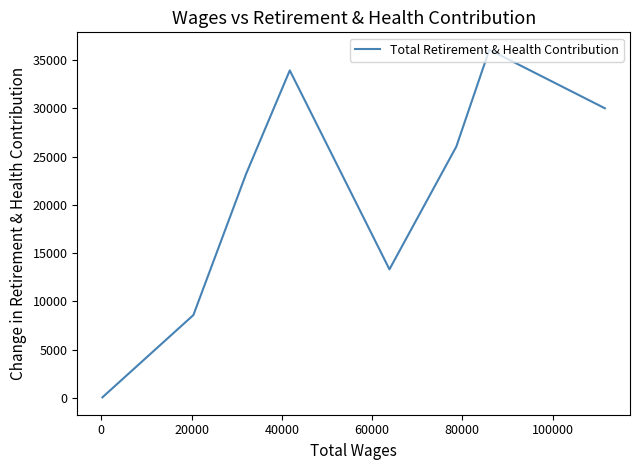

How many interior local peaks (higher than both neighbors) does the data have?

2